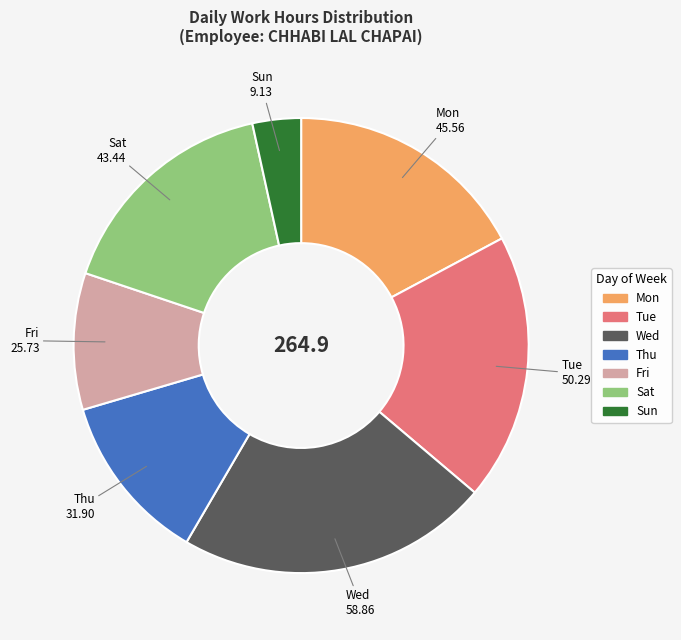

Is there a majority slice in this chart?

No